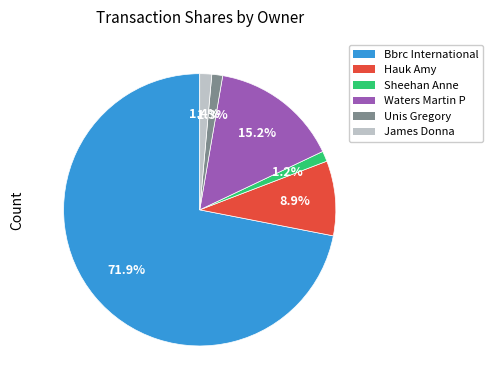

Is there any slice that represents more than half of the pie?

Yes